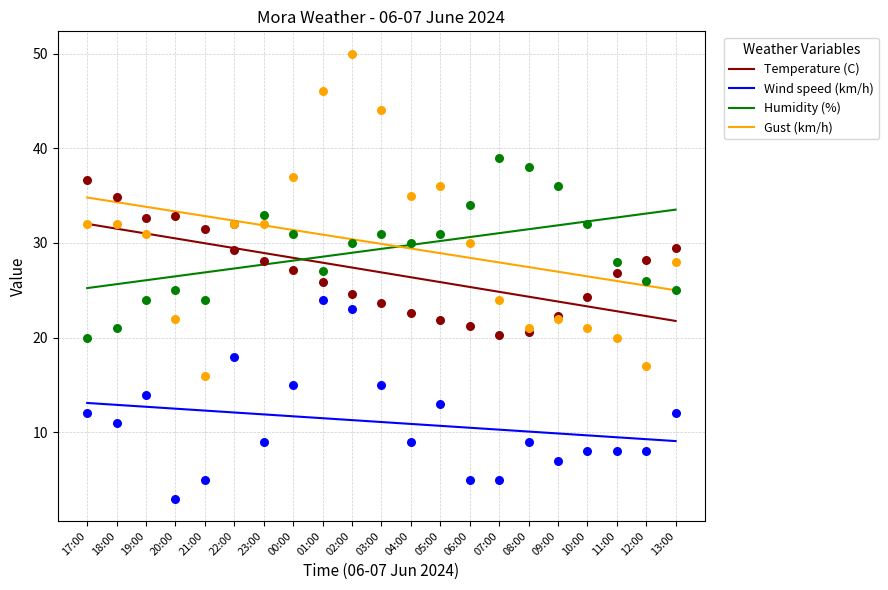

Which series has the largest Y range (max minus min)?

Temperature (C)